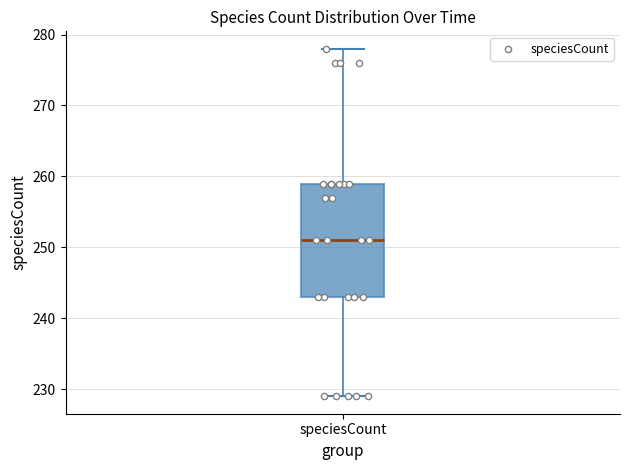

Read this box plot against the y-axis: the position of the median line, the range covered by the box, and the ends of both whiskers. The values are not printed on the chart, so give them approximately, as read against the axis.

median 251, box 243 to 259, whiskers 229 to 278